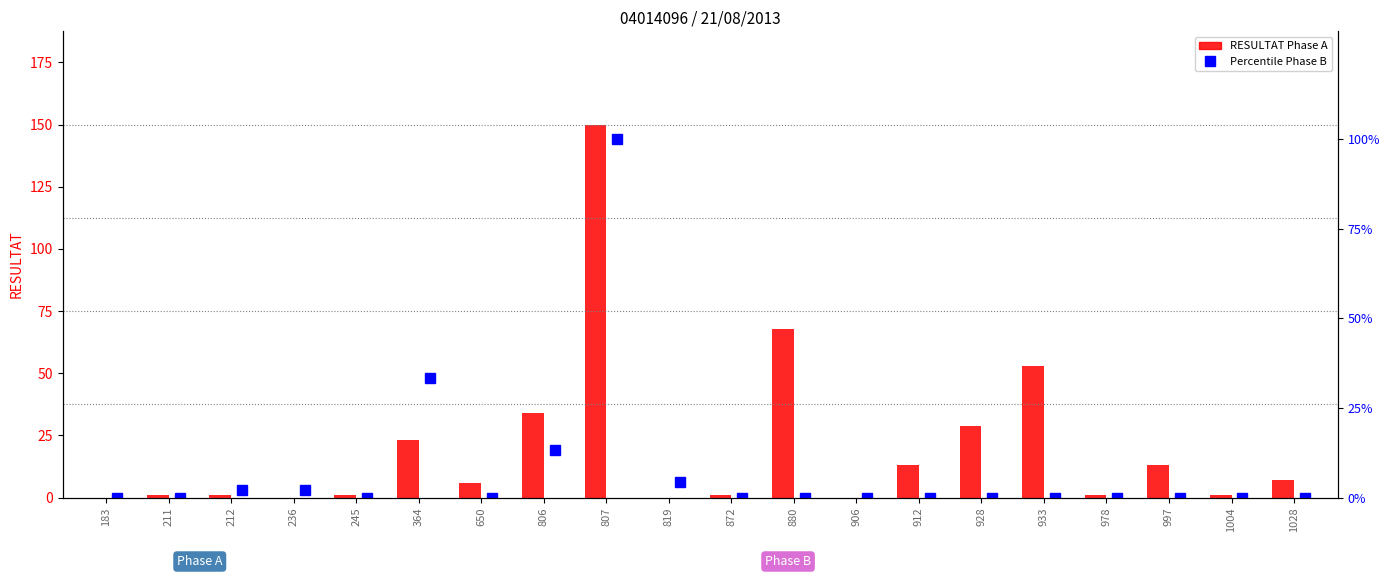

Are the bars horizontal?

No